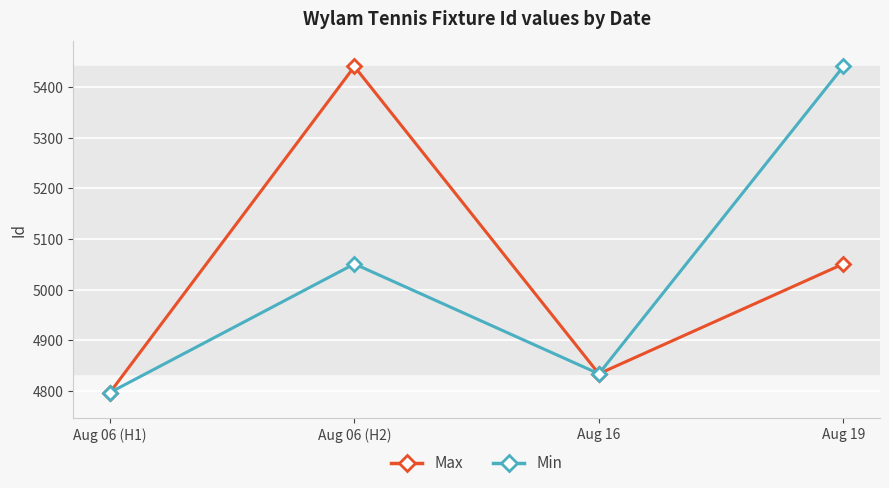

What is the label of the 4th point from the right?

Aug 06 (H1)